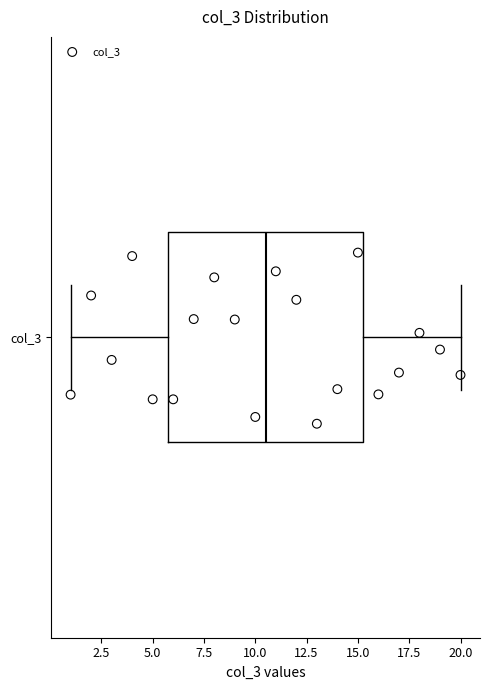

Read this box plot against the x-axis: the position of the median line, the range covered by the box, and the ends of both whiskers. The values are not printed on the chart, so give them approximately, as read against the axis.

median 10.5, box 6.0 to 15.5, whiskers 1.0 to 20.0